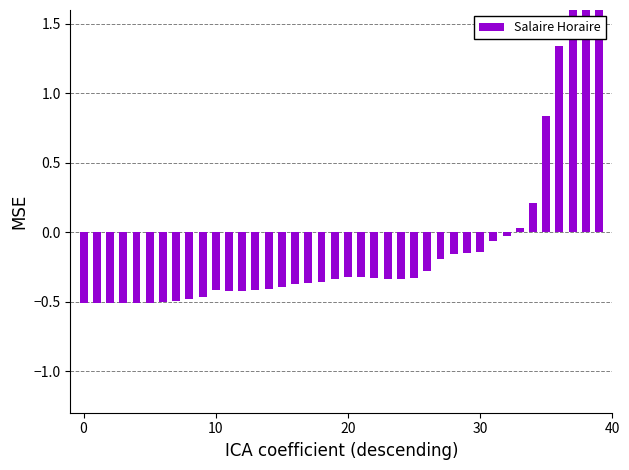

Between 33 and 13, which is larger?

33